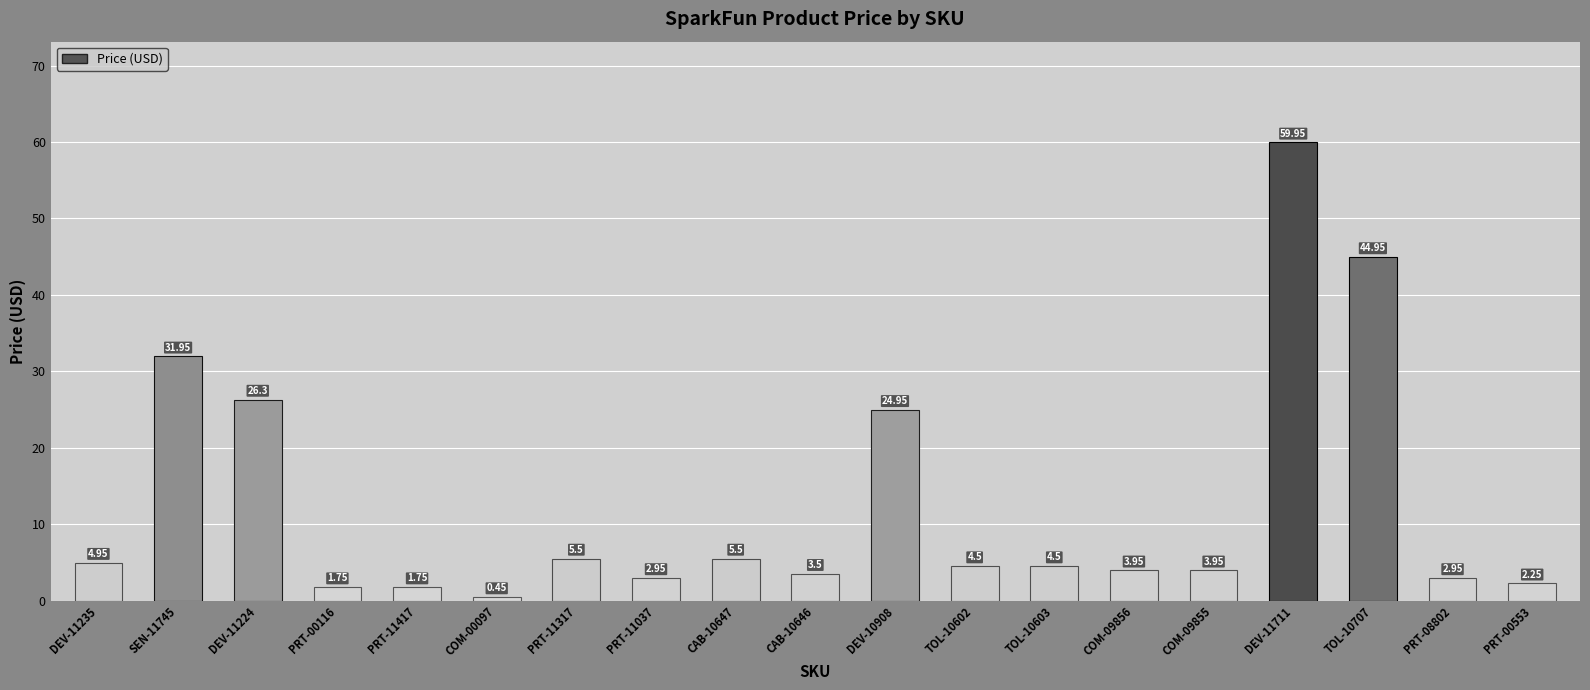

How many data points does each series have?

19